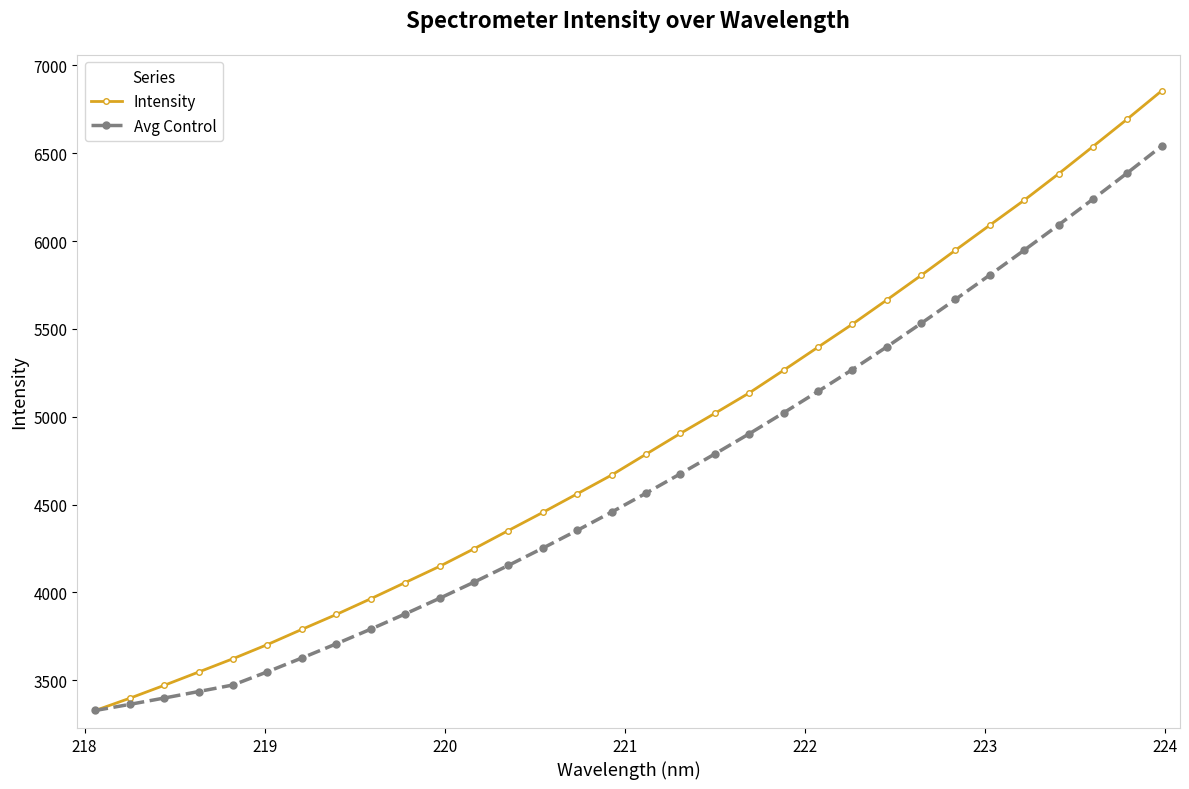

What is the average value of the Avg Control series?

4648.9